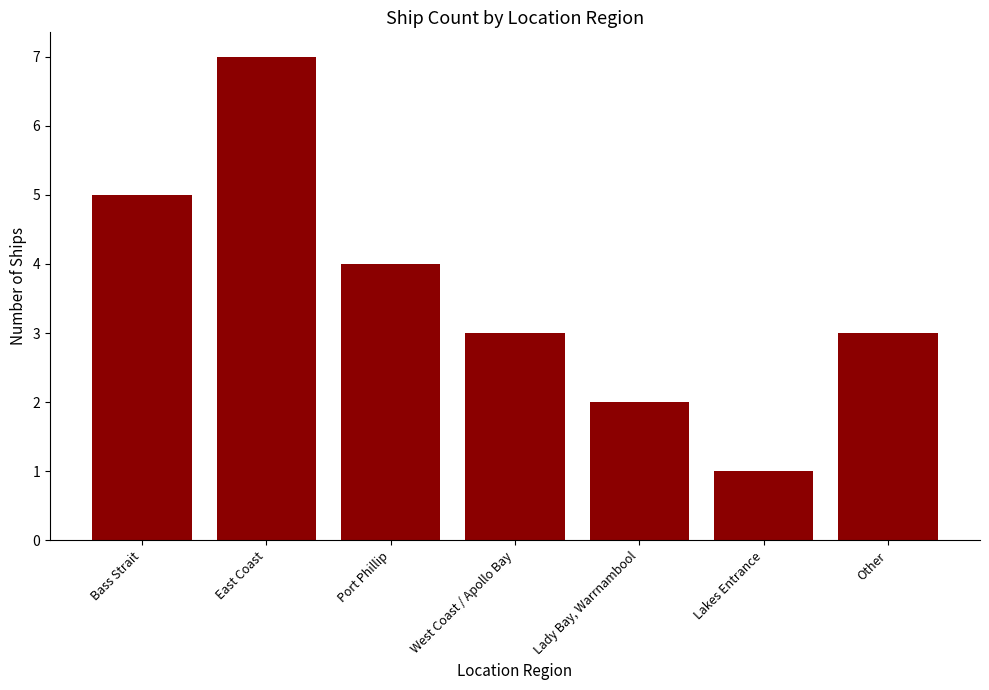

What is the greatest value displayed?

7